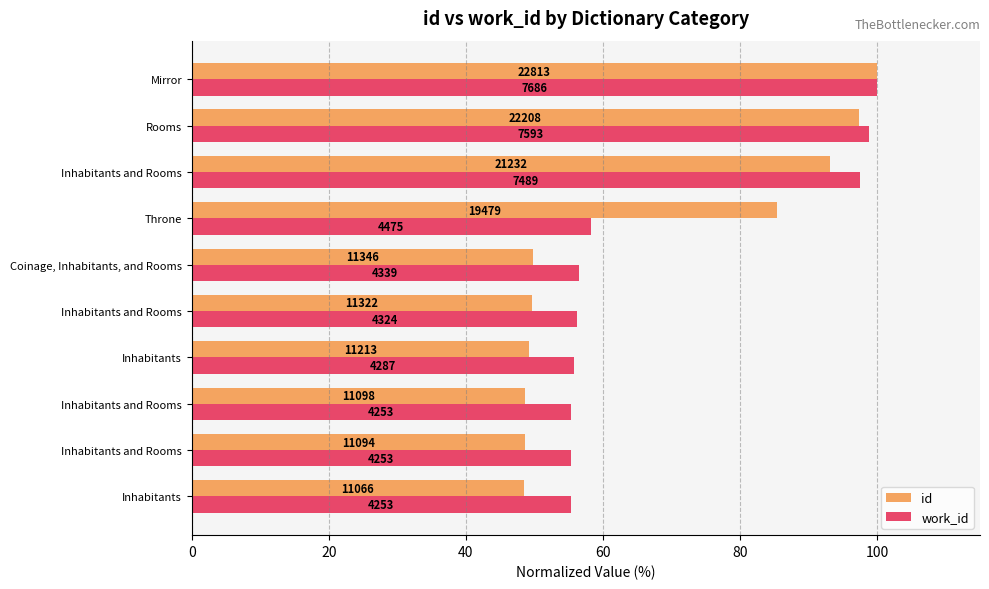

Reading right to left, extract all data points from this chart.

id: 100.0	97.3	93.1	85.4	49.7	49.6	49.2	48.6	48.6	48.5
work_id: 100.0	98.8	97.4	58.2	56.5	56.3	55.8	55.3	55.3	55.3